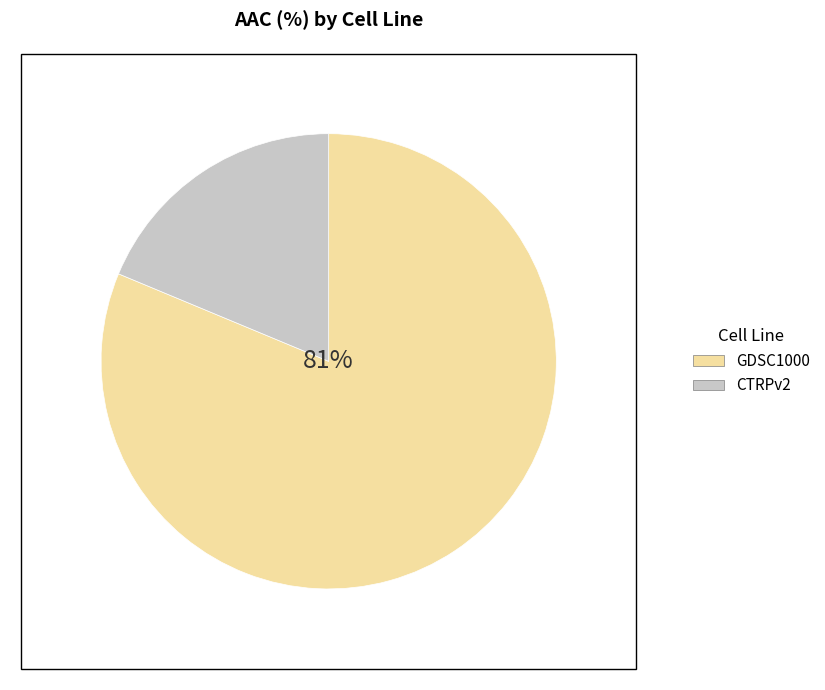

What is the smallest slice in the pie chart?

CTRPv2